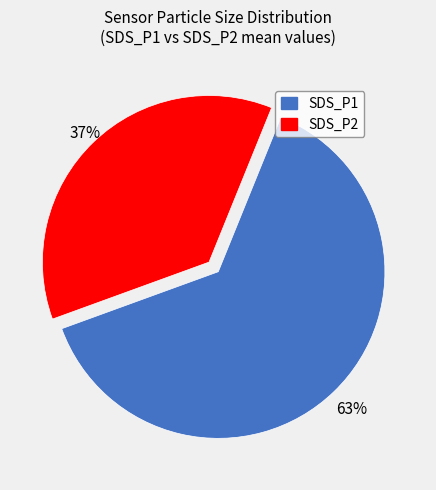

How many segments does this pie chart have?

2